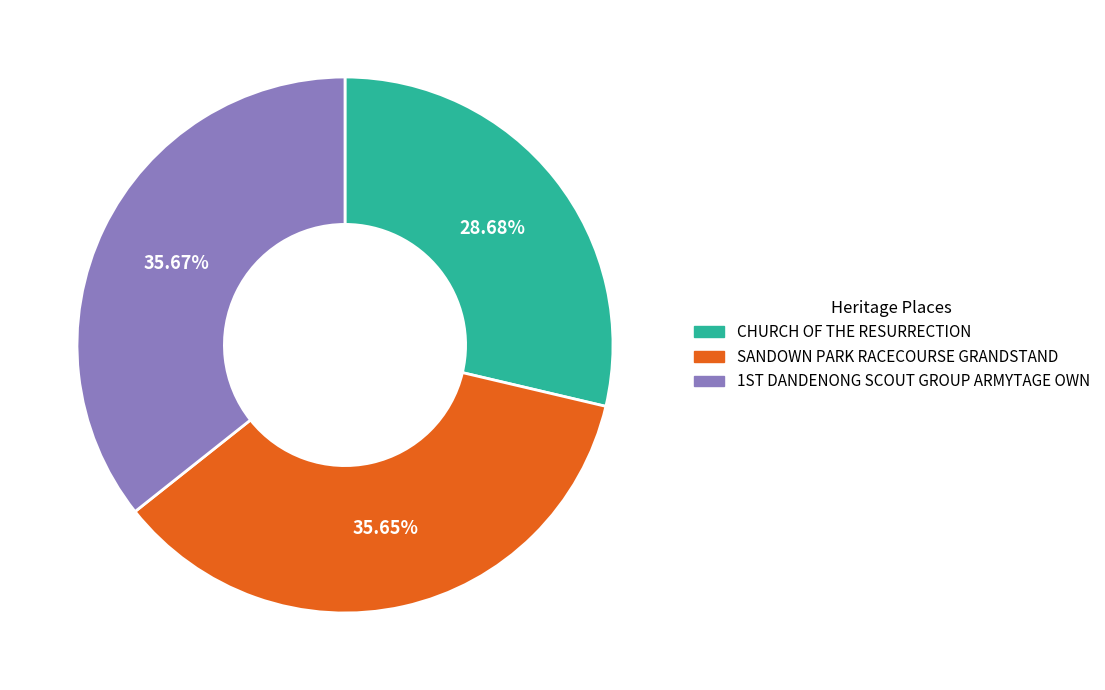

Does CHURCH OF THE RESURRECTION account for over 50% of the chart?

No